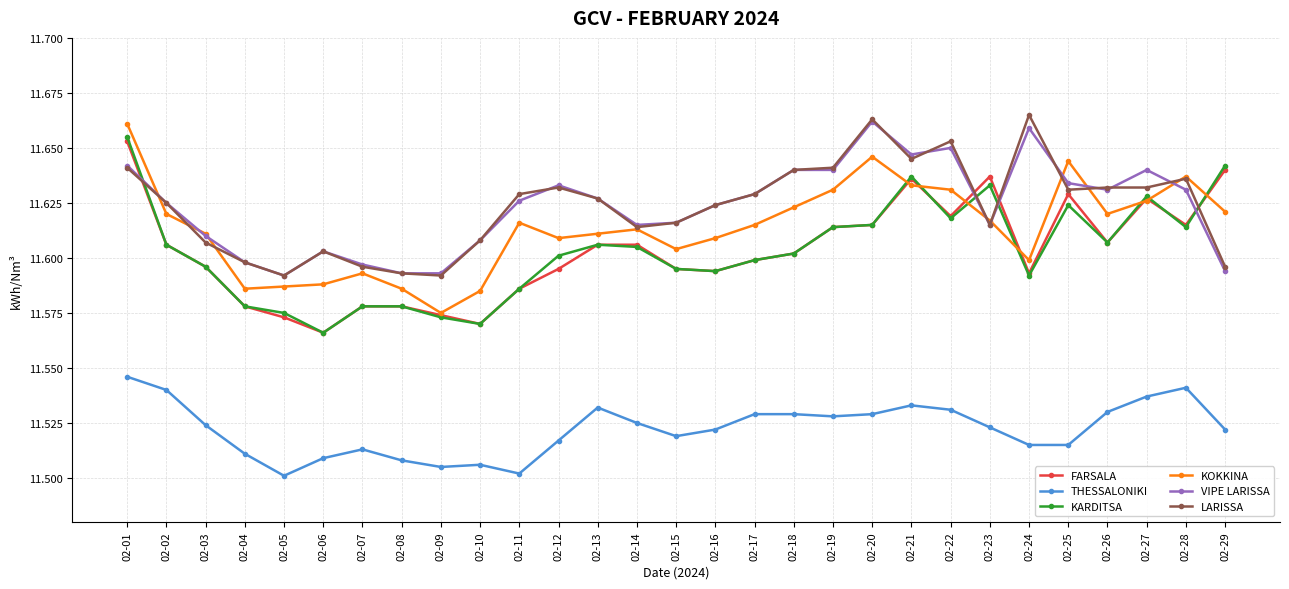

What is the spread (max minus min) of values at 02-28?

0.1